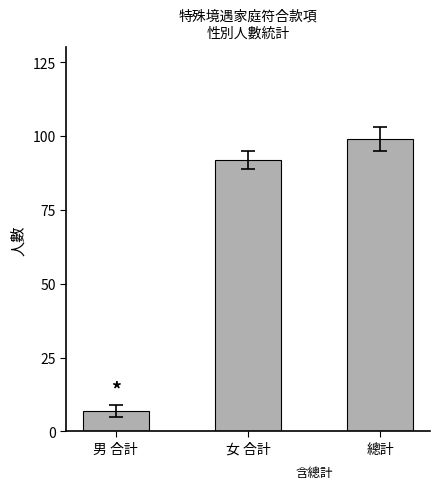

Reading left to right, what are all the values shown in this chart?

7	92	99